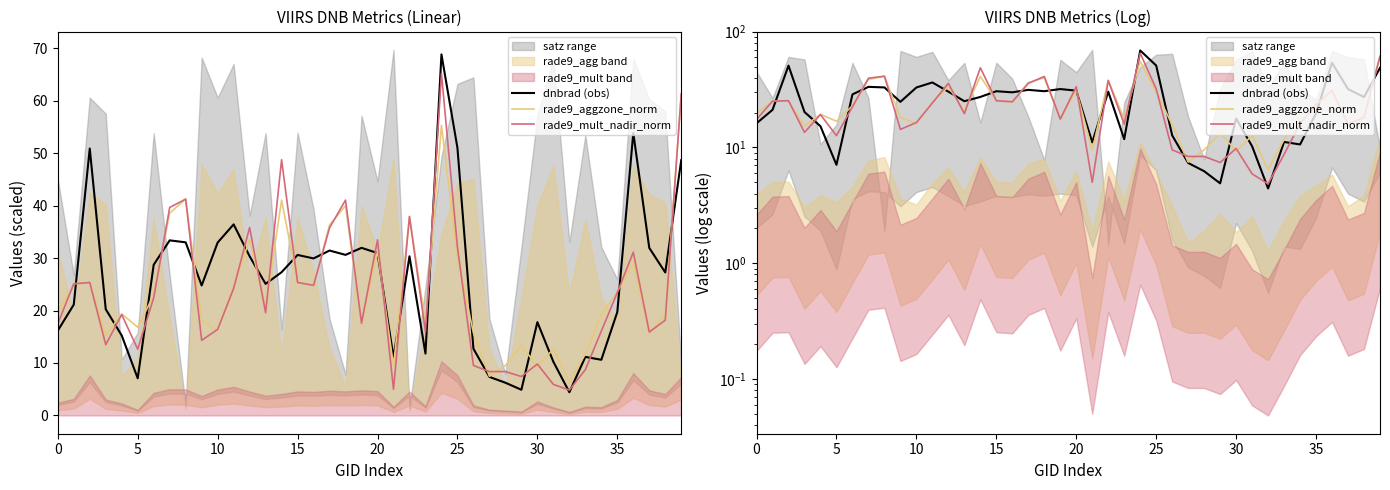

What is the highest value of the rade9_aggzone_norm series?

61.1